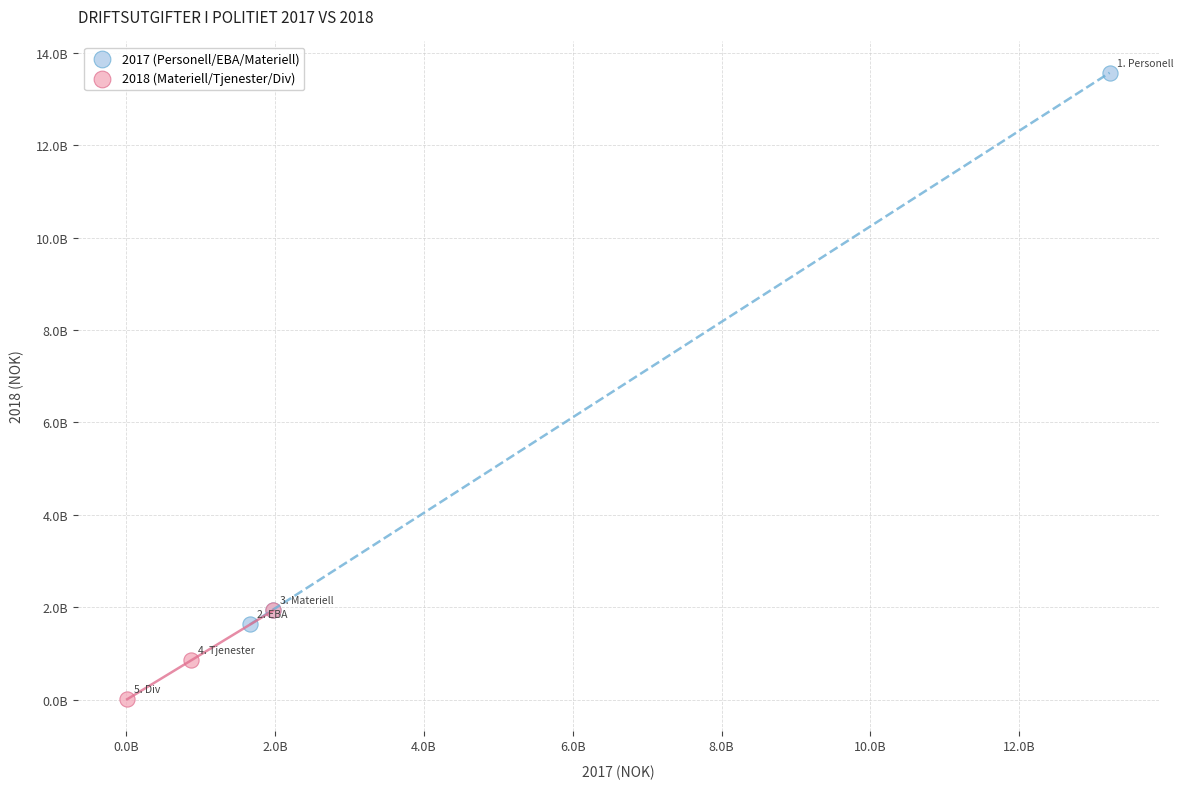

Which series has the largest Y range (max minus min)?

2017 (Personell/EBA/Materiell)